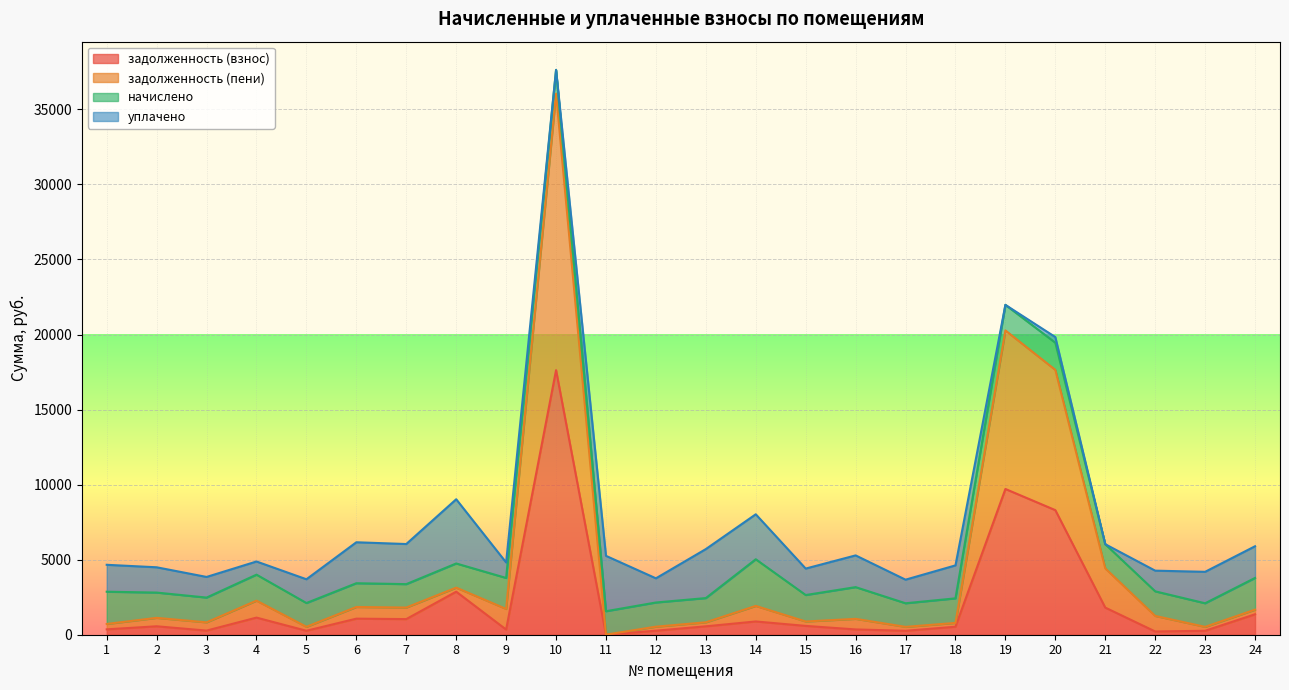

How many values in the задолженность (пени) series exceed 1252?

12